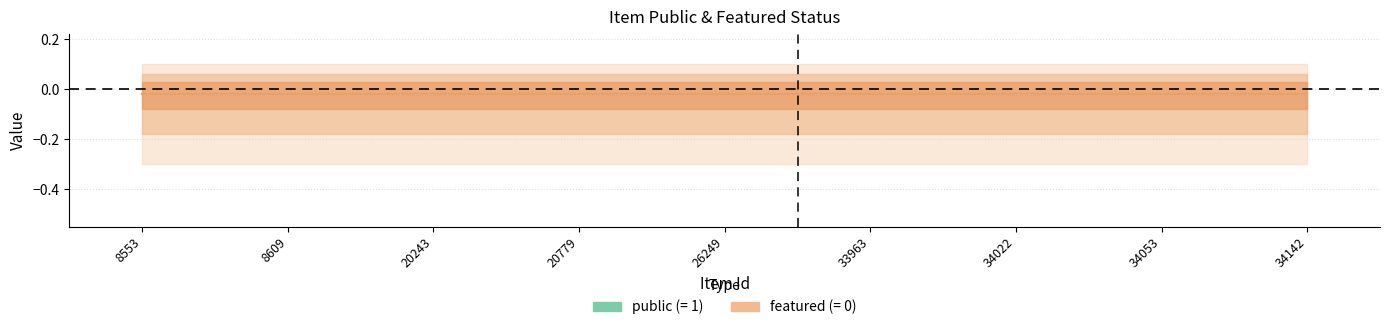

True or false: public and featured cross at least once.

False